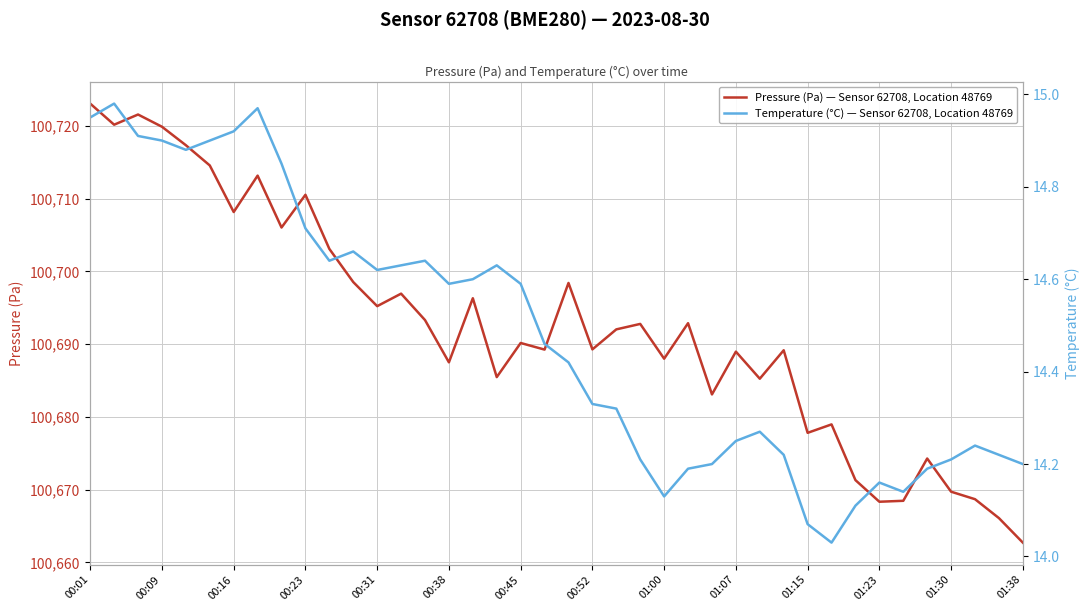

The value of Pressure (Pa) — Sensor 62708, Location 48769 at 01:00 is 166052.3. True or false?

False